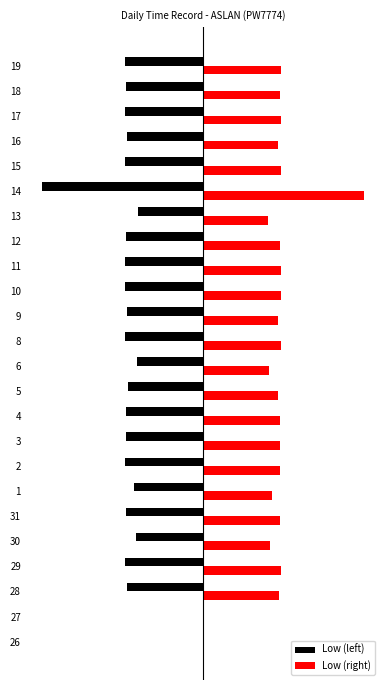

What are all the series names shown in the legend?

Low (left), Low (right)